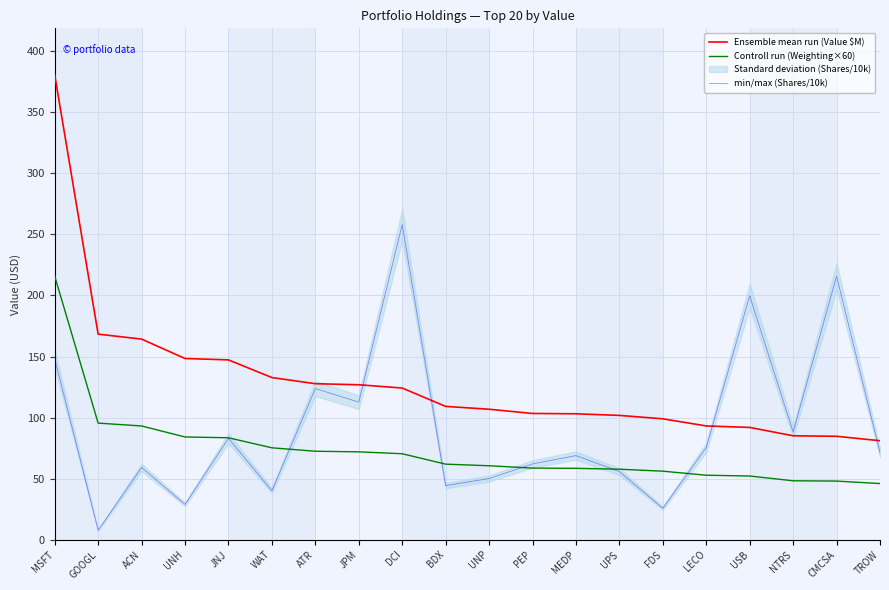

Reading right to left, list all the values displayed in this chart.

Ensemble mean run (Value $M): 81.0	84.7	85.1	91.9	93.1	99.0	101.8	103.1	103.4	106.8	109.2	124.2	126.9	127.7	132.8	147.2	148.4	164.2	168.3	380.6
Controll run (Weighting×60): 46.0	48.0	48.2	52.1	52.8	56.1	57.7	58.4	58.6	60.5	61.9	70.4	71.9	72.4	75.2	83.5	84.1	93.1	95.5	215.8
min/max (Shares/10k): 71.3	215.8	88.2	199.8	75.5	25.7	55.8	68.9	62.0	50.1	44.3	258.0	112.7	123.8	40.1	82.9	28.9	59.2	7.7	148.2